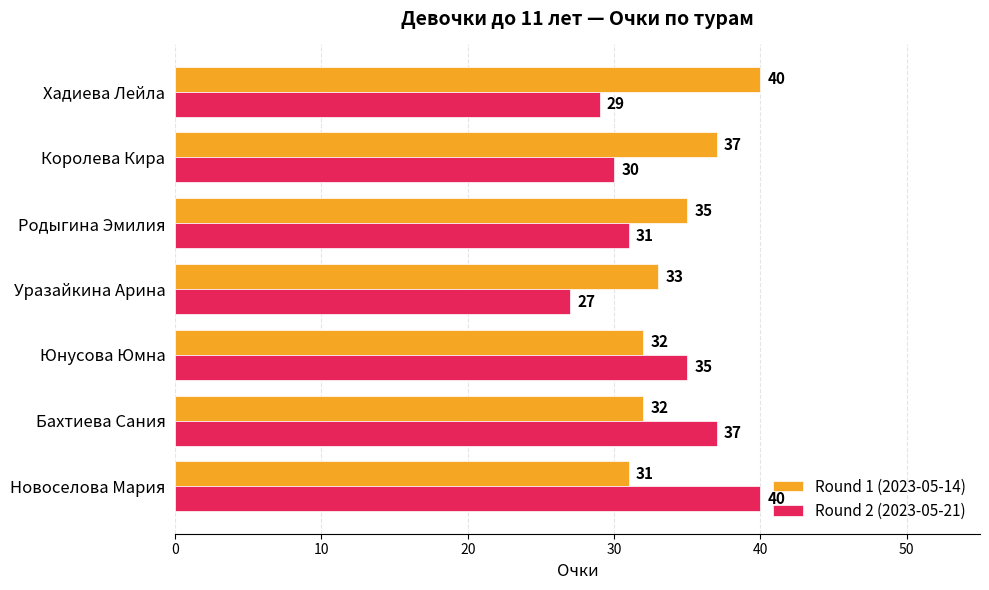

Rank the series at Уразайкина Арина from lowest to highest value.

Round 2 (2023-05-21), Round 1 (2023-05-14)